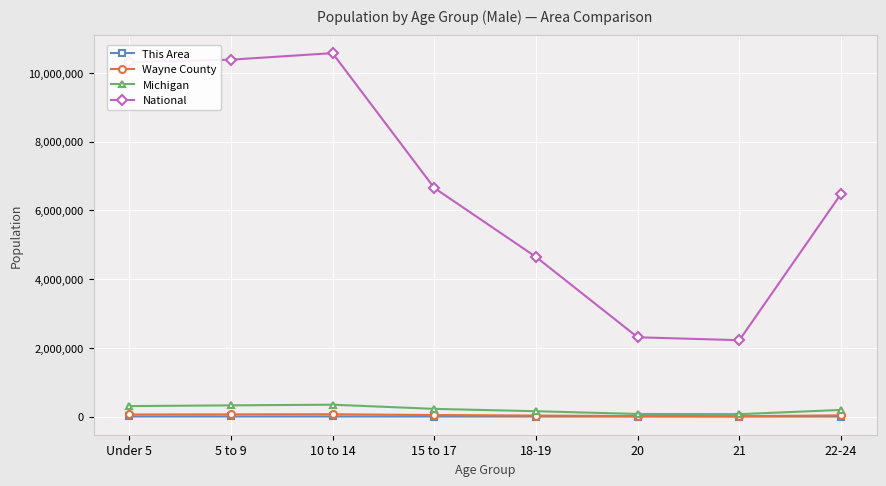

True or false: National and Michigan cross at least once.

False